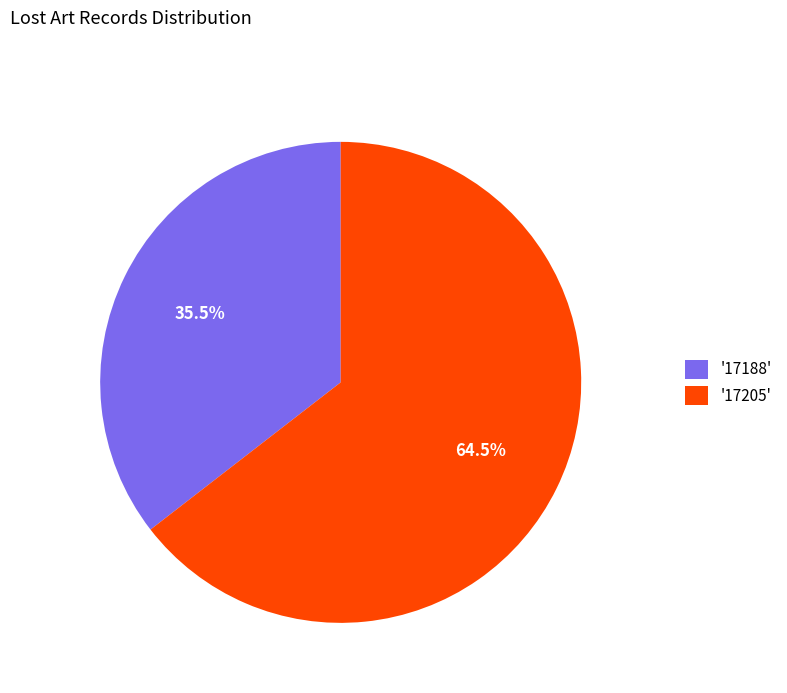

What is the largest slice in the pie chart?

'17205'